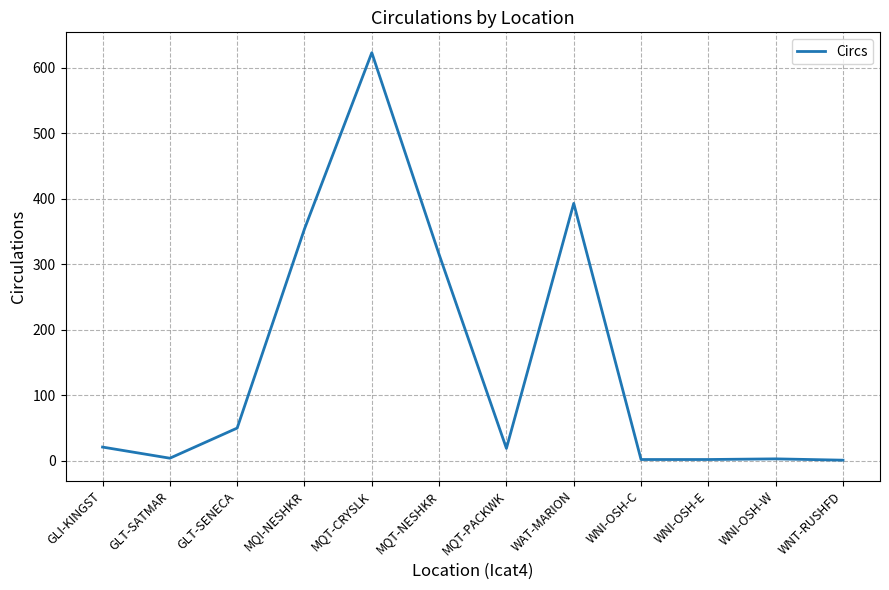

Which category has the highest value across all series?

MQT-CRYSLK